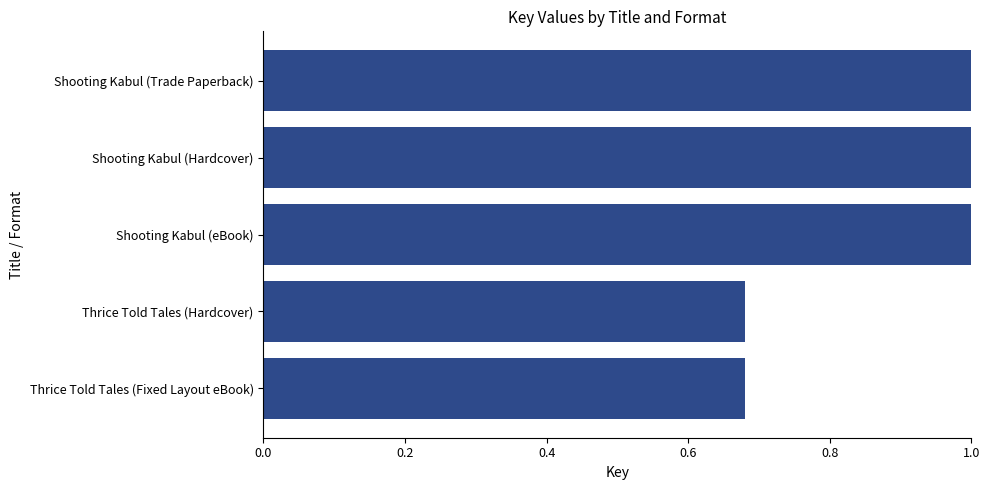

What is the change in value from Thrice Told Tales (Fixed Layout eBook) to Shooting Kabul (Trade Paperback)?

+0.3